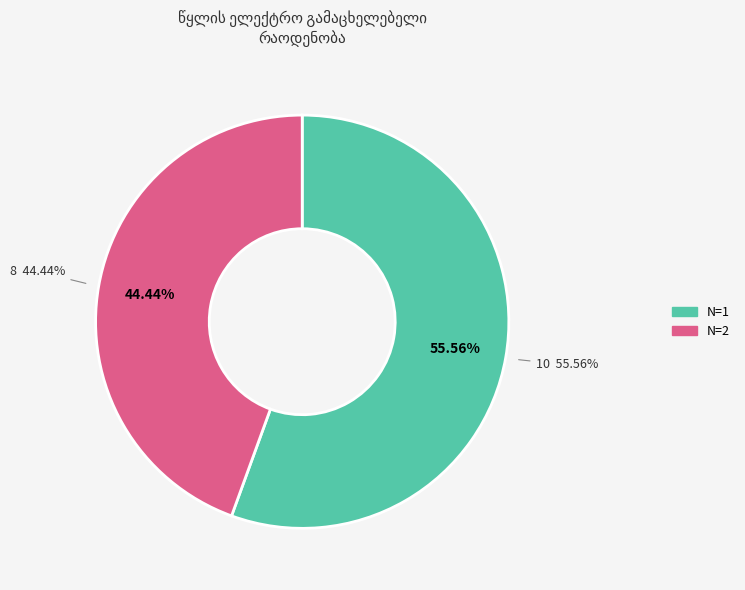

How many slices are in this pie chart?

2